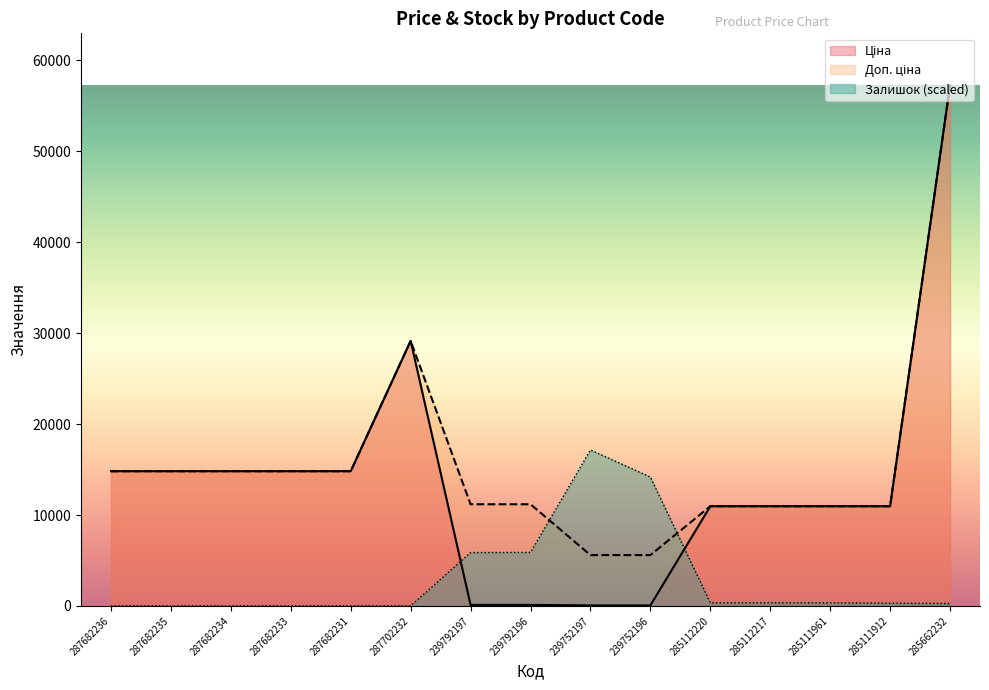

What position from the right is 287682234?

13